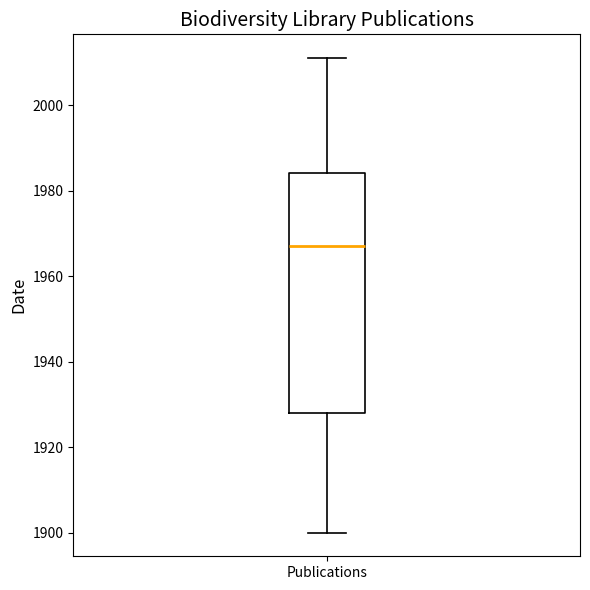

Where does the median line of the box for Publications sit on the y-axis? The values are not printed on the chart, so give them approximately, as read against the axis.

1968